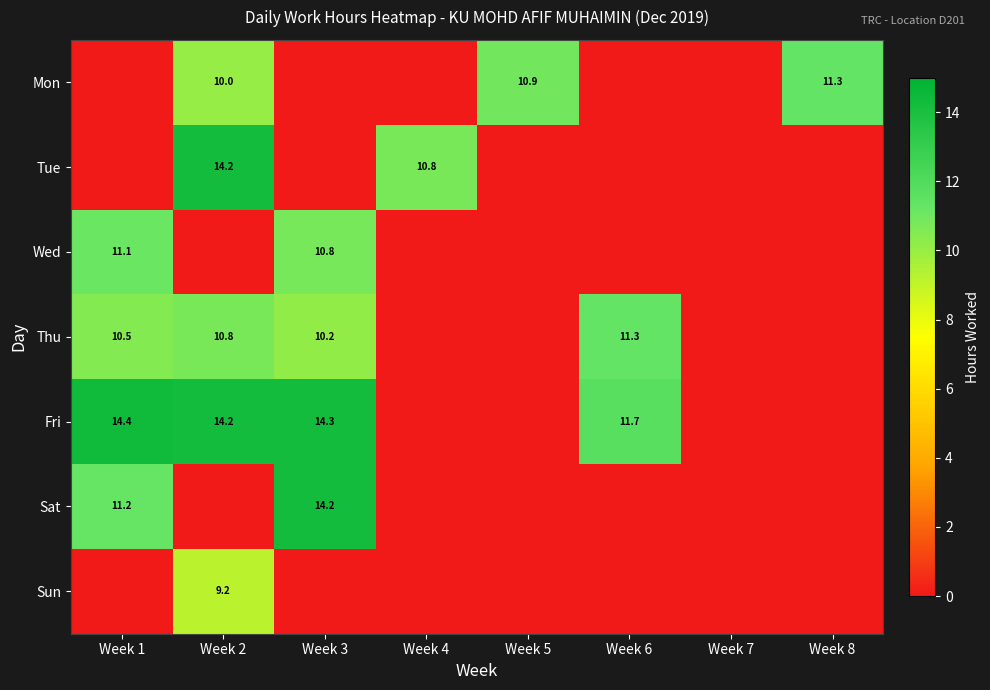

The value of Fri at Week 1 is 9.2. True or false?

False